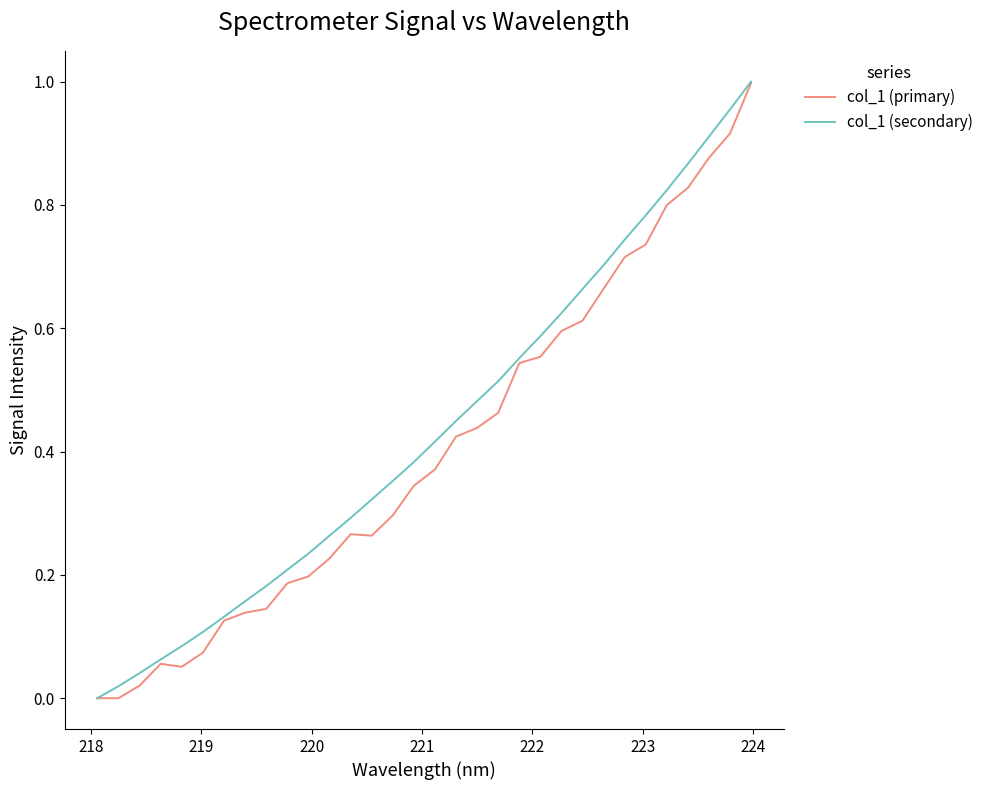

Which series has the largest range (max minus min)?

col_1 (secondary)